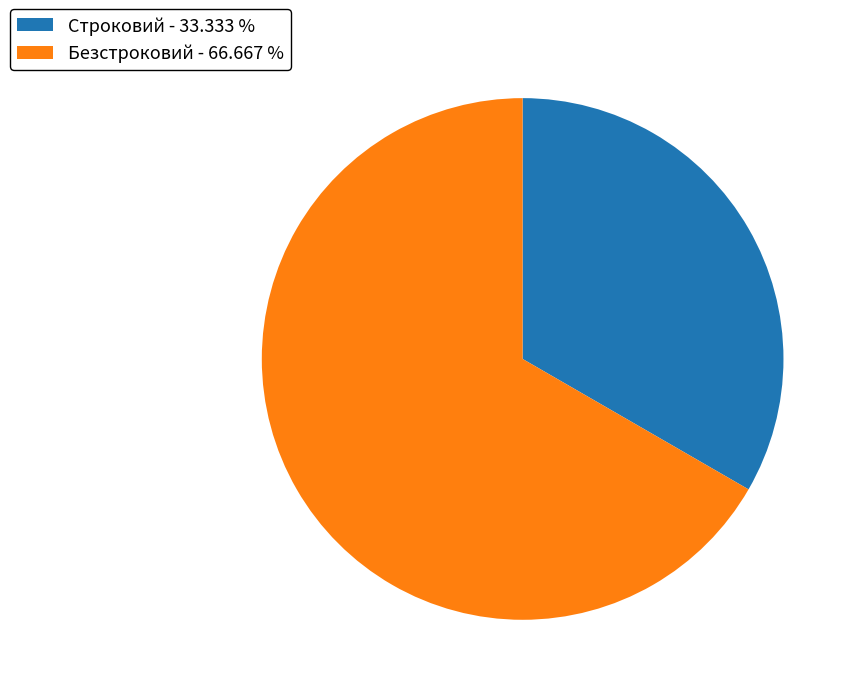

Is it true that Безстроковий is 67% of the pie?

True